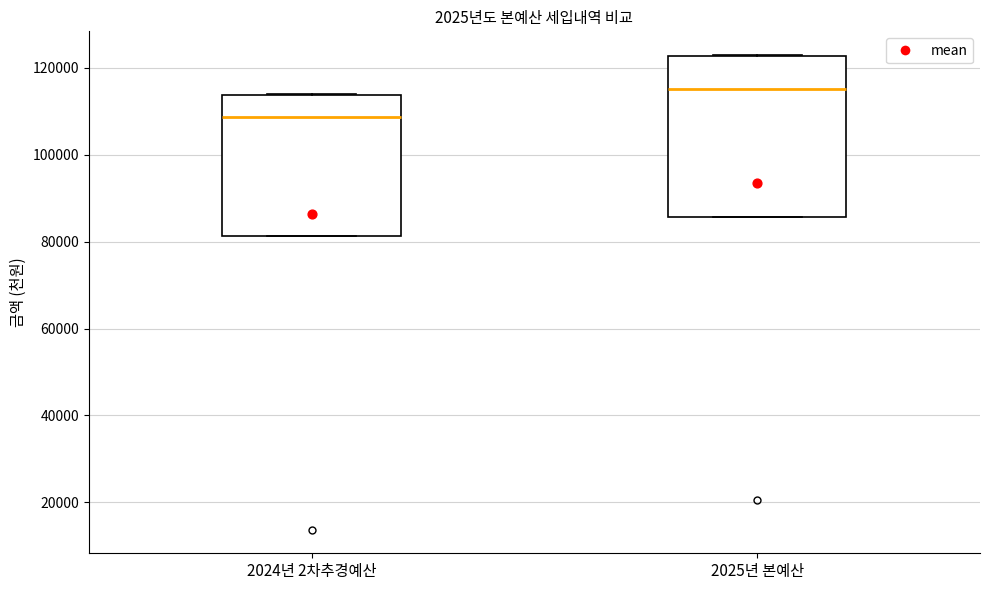

Comparing the boxes themselves (not the whiskers), which one is the tallest?

2025년 본예산